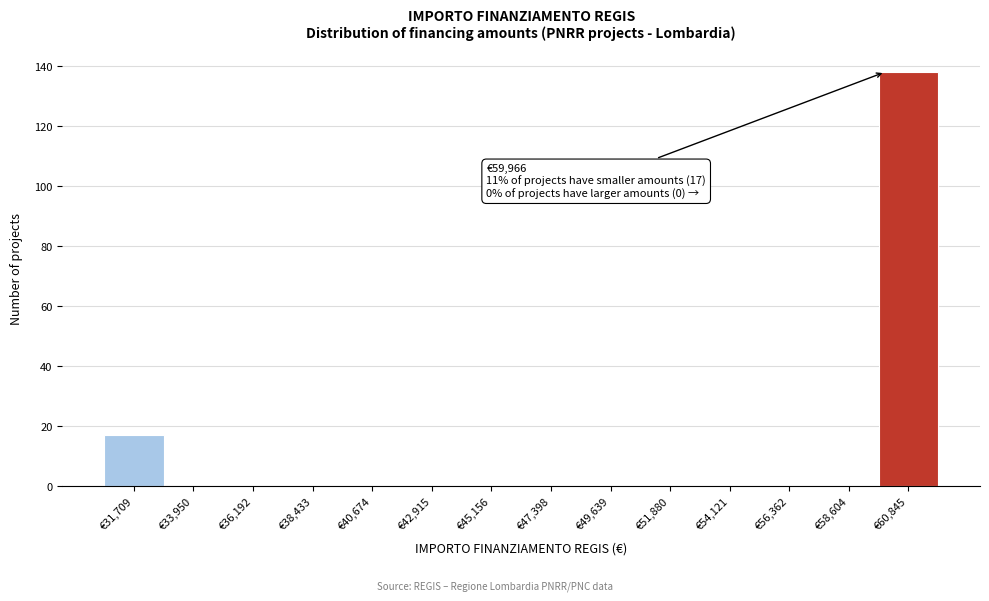

Over which range of the x-axis is the bar tallest?

59500 to 62000